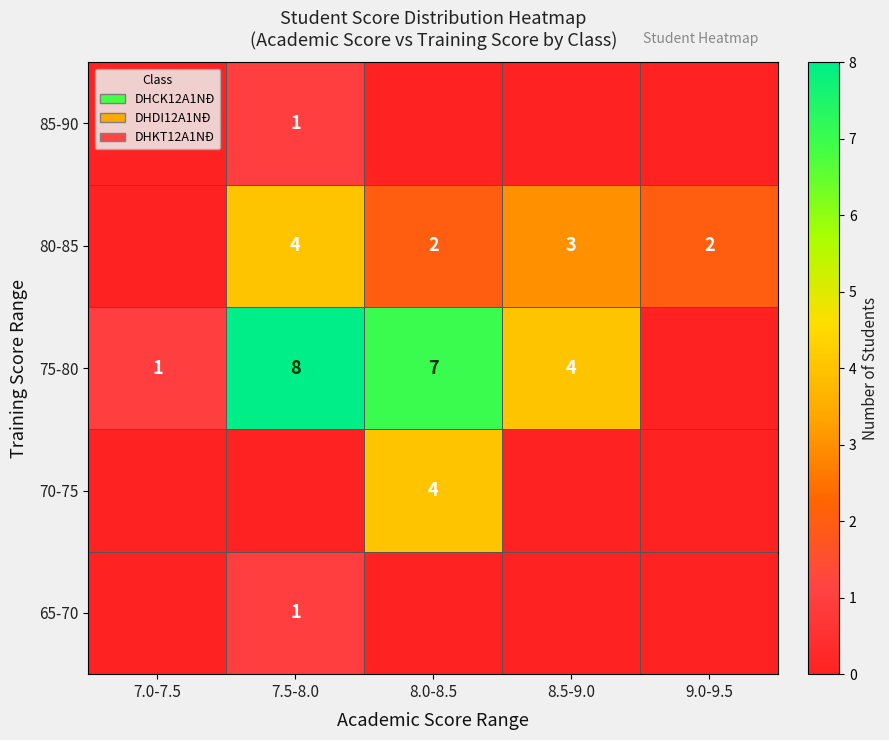

Is it true that 75-80 equals 2 at 7.0-7.5?

False